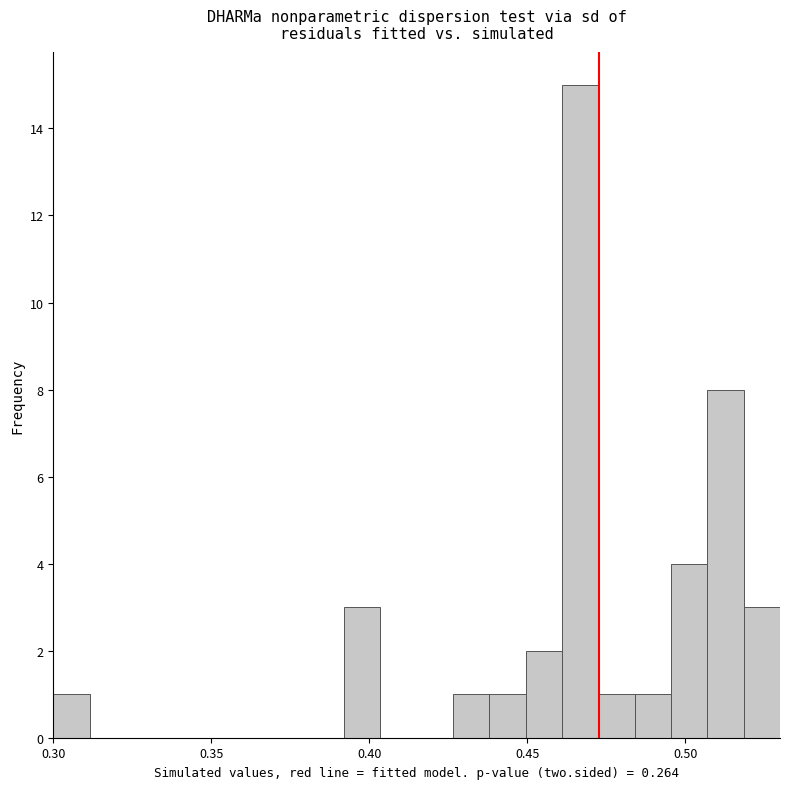

Around what value on the x-axis is the tallest bar? Give the approximate position of its centre, as read against the axis.

0.465